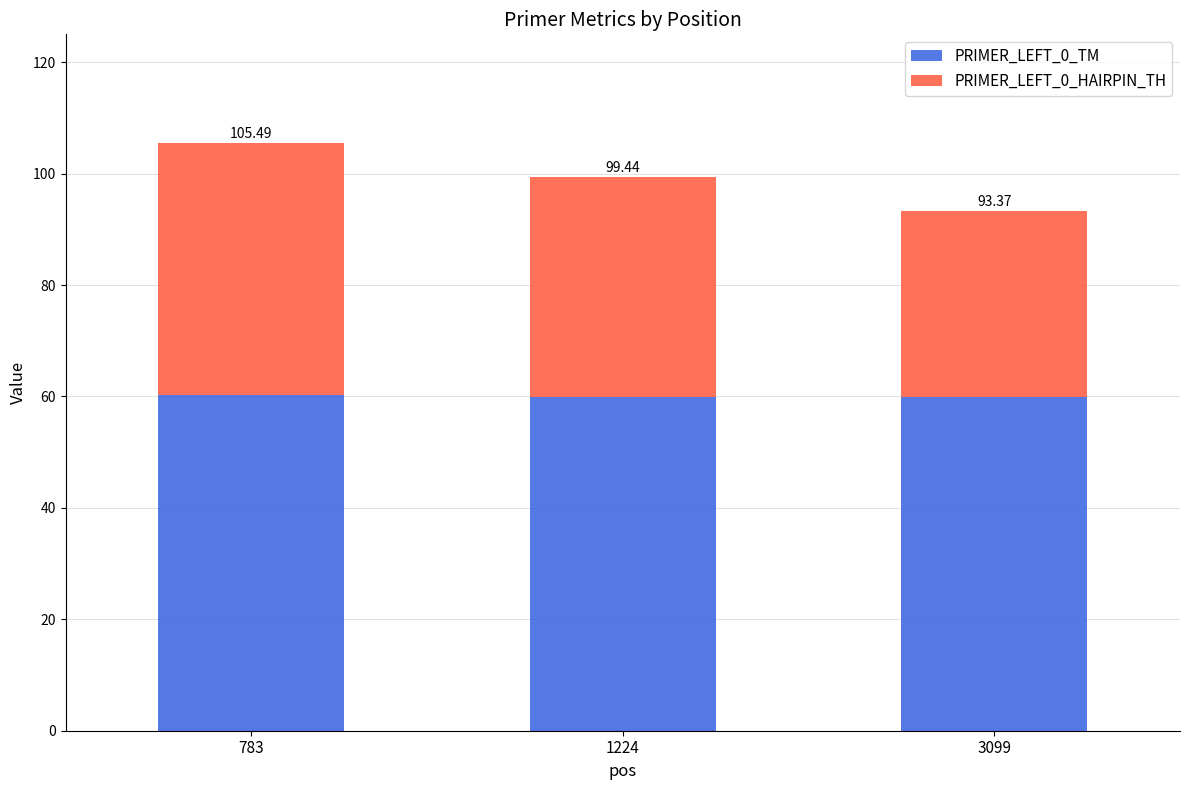

Does the chart contain any negative values?

No